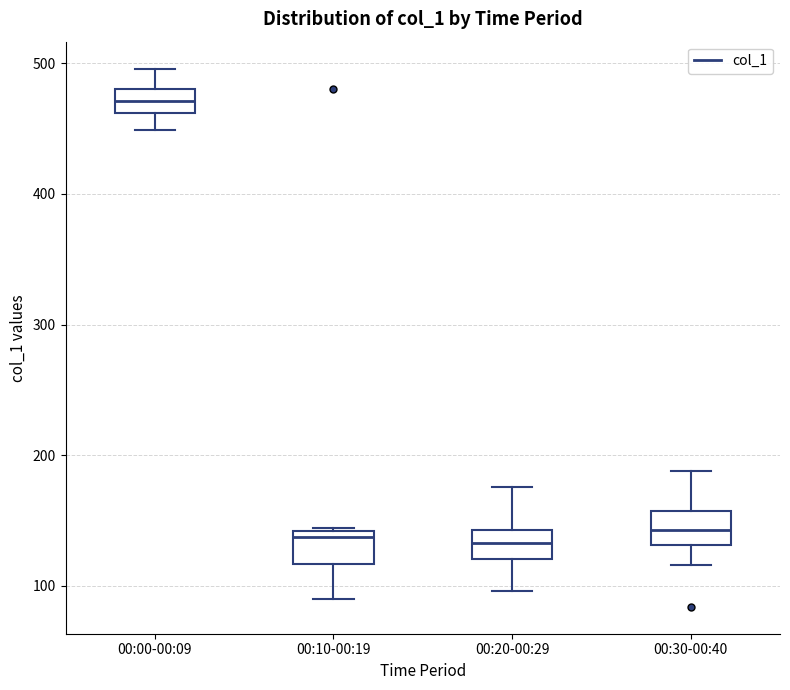

Where does the lower whisker of the box for 00:30-00:40 end on the y-axis? The values are not printed on the chart, so give them approximately, as read against the axis.

120